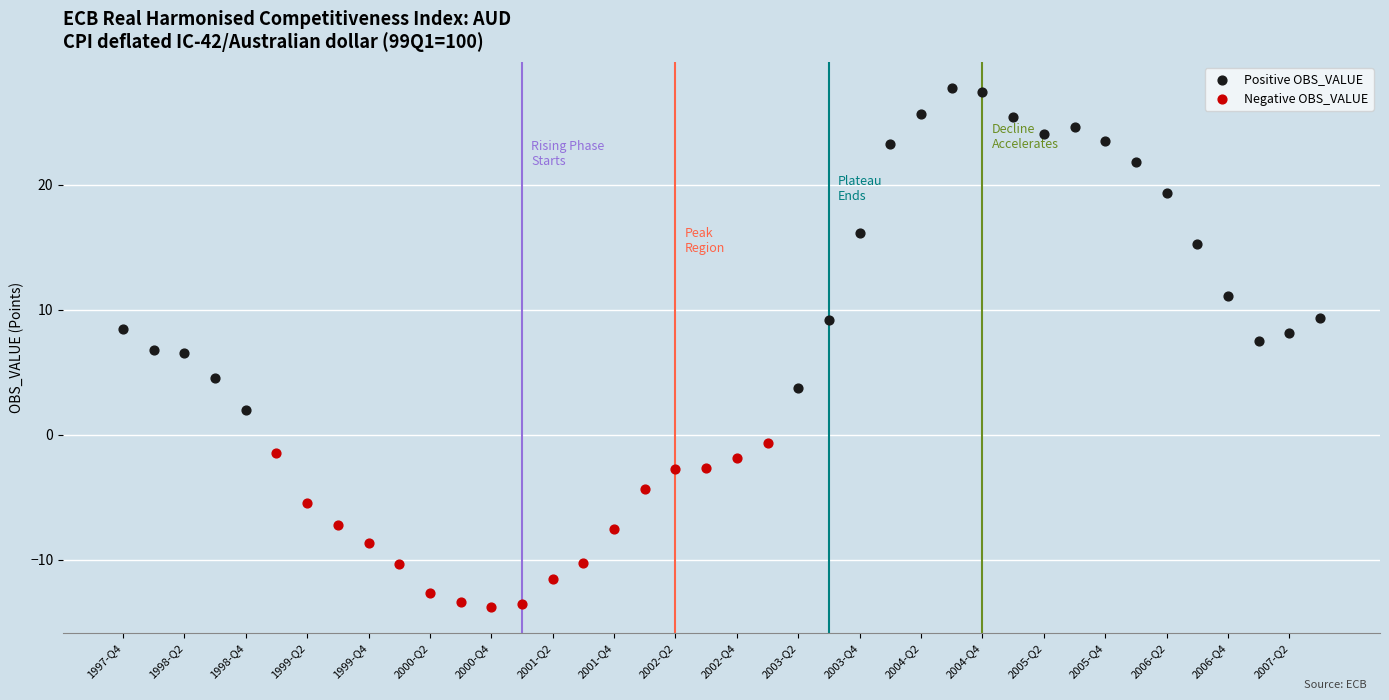

Which series has the largest Y range (max minus min)?

Positive OBS_VALUE